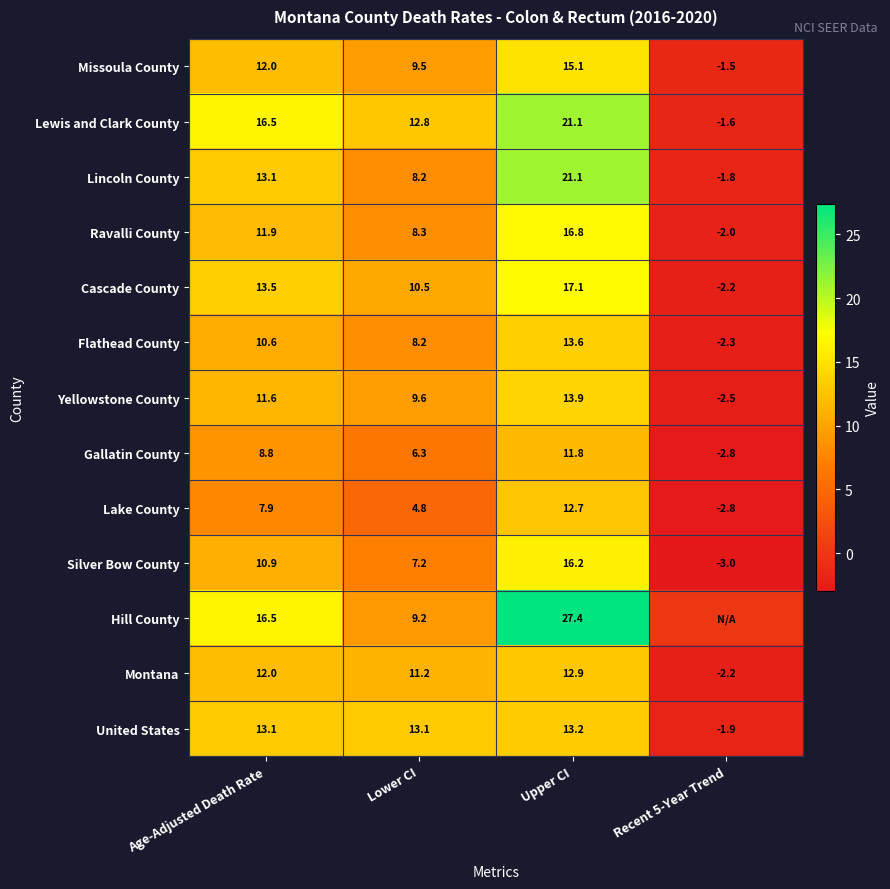

Which label corresponds to the smallest value in the chart?

Recent 5-Year Trend